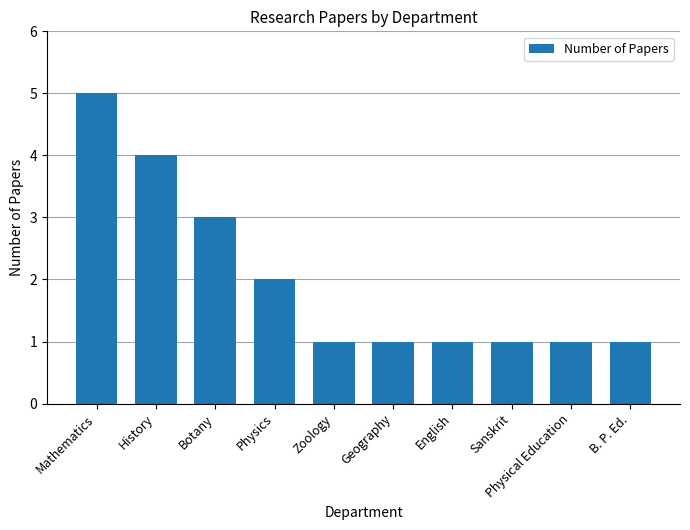

What is the ratio of the value at Physics to the value at Botany?

0.7